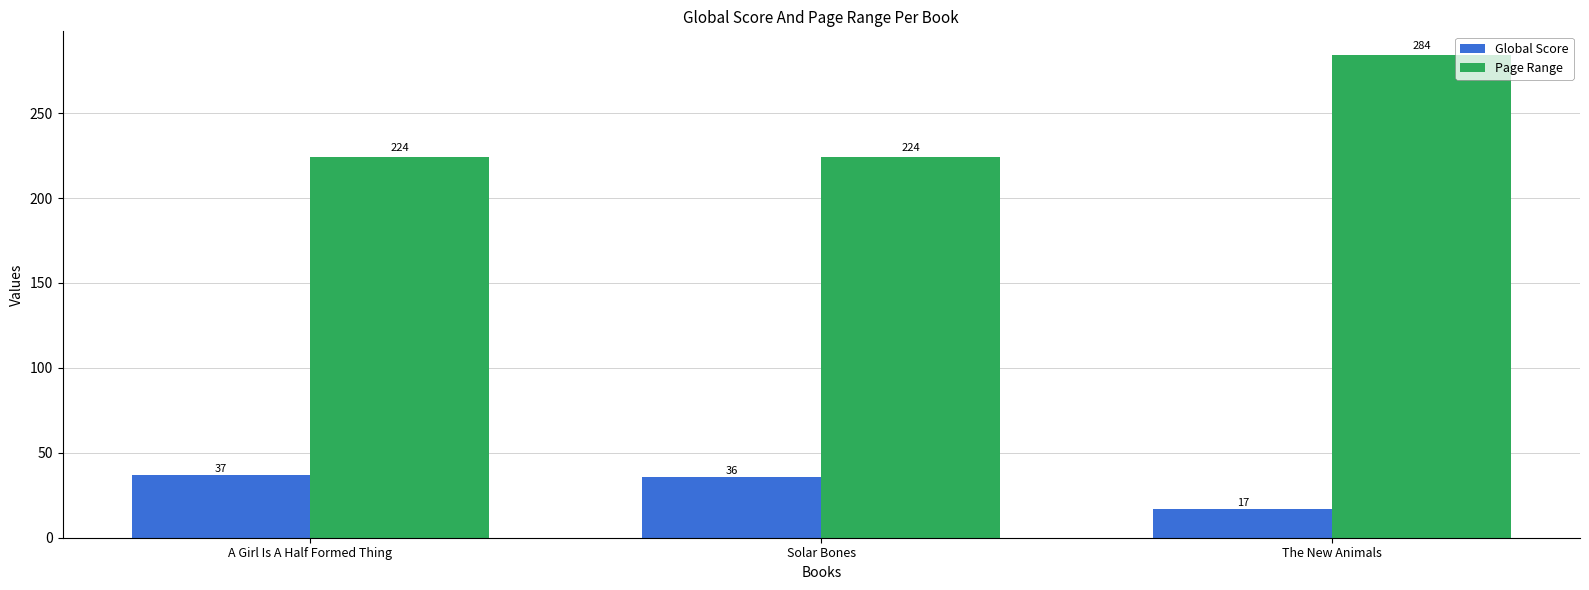

What is the sum of all Page Range values?

732